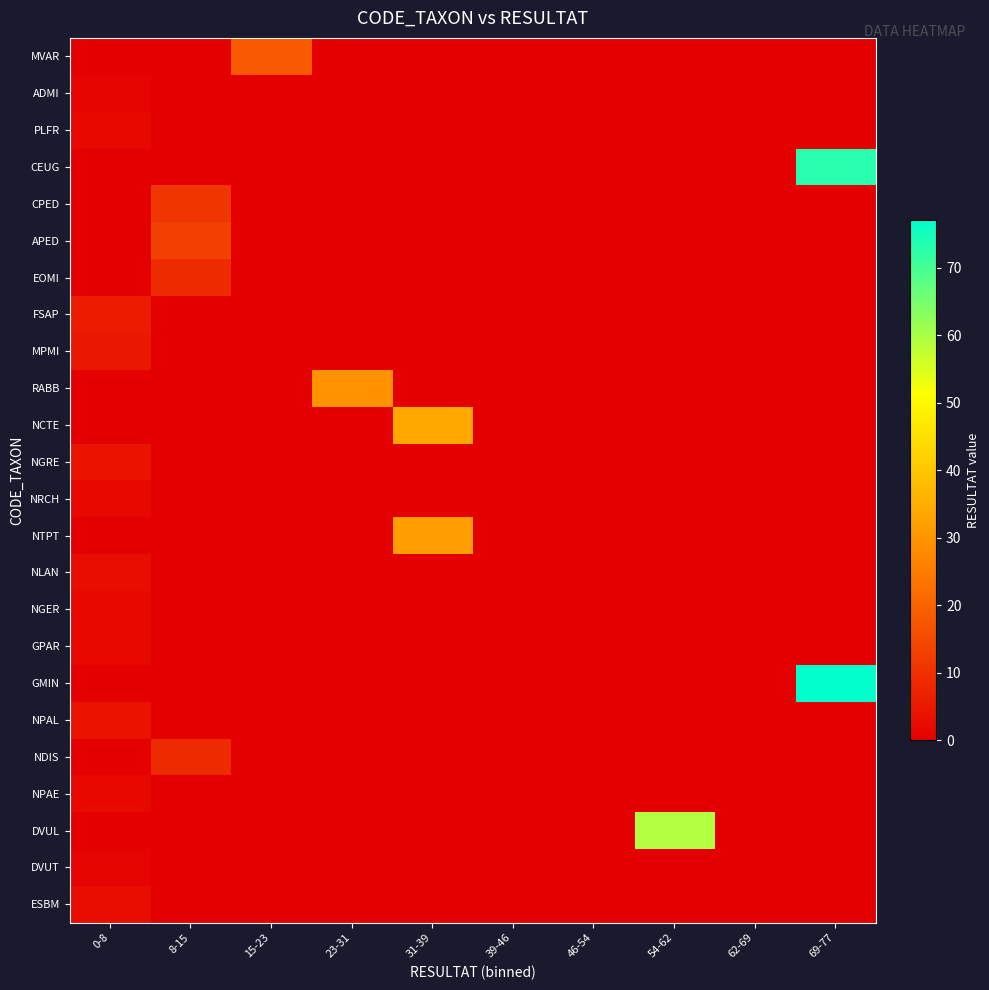

What is the maximum value shown in the chart?

77